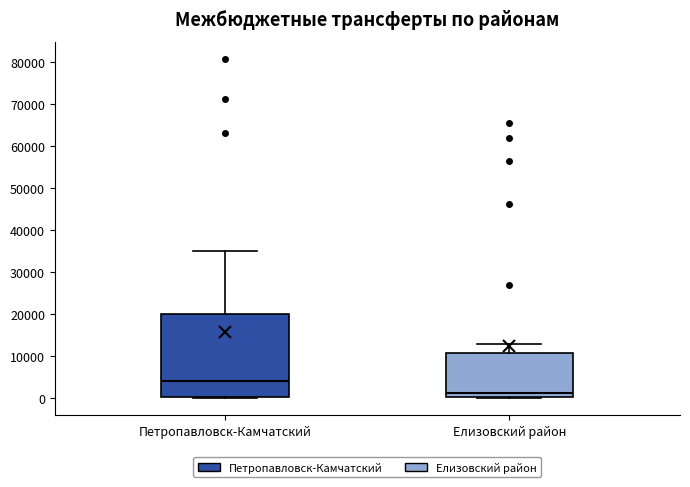

Comparing the boxes themselves (not the whiskers), which one is the tallest?

Петропавловск-Камчатский